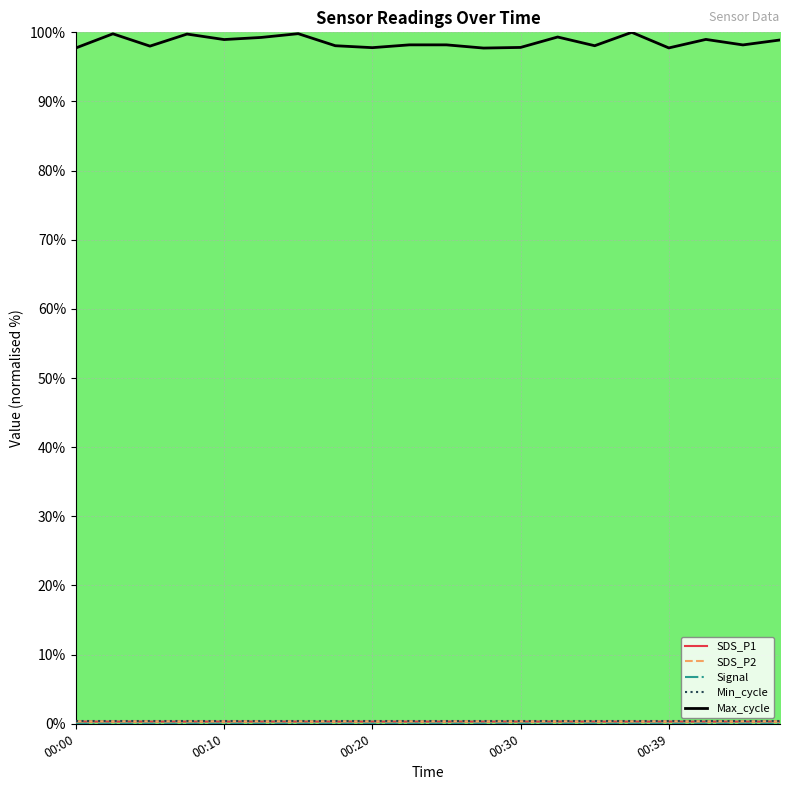

True or false: SDS_P2 and SDS_P1 intersect in this chart.

False